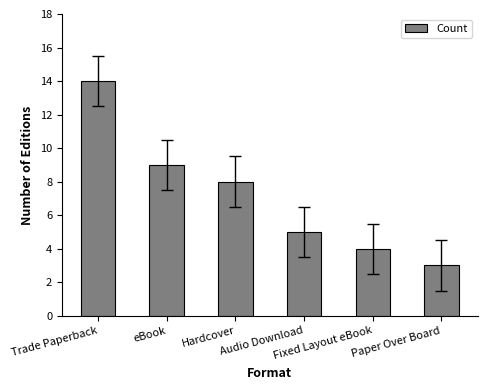

Between eBook and Trade Paperback, which is larger?

Trade Paperback